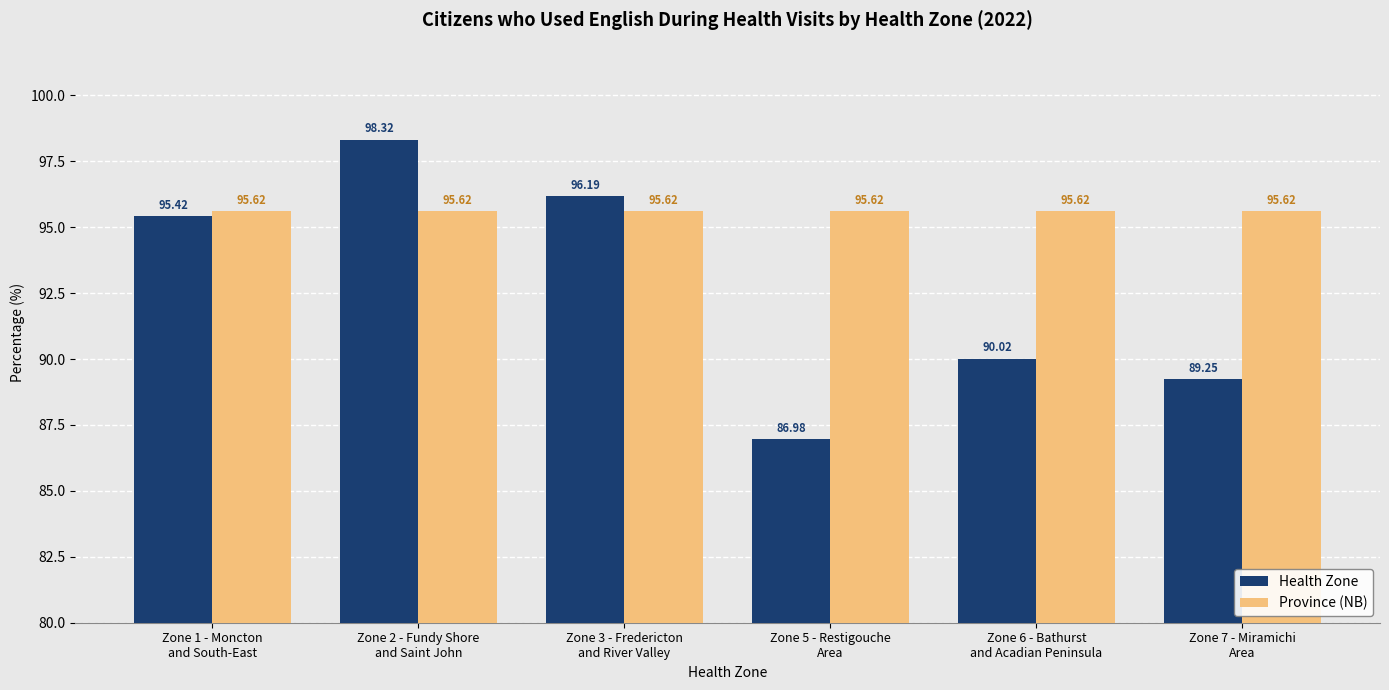

Rank the series by their maximum value, from lowest to highest.

Province (NB), Health Zone